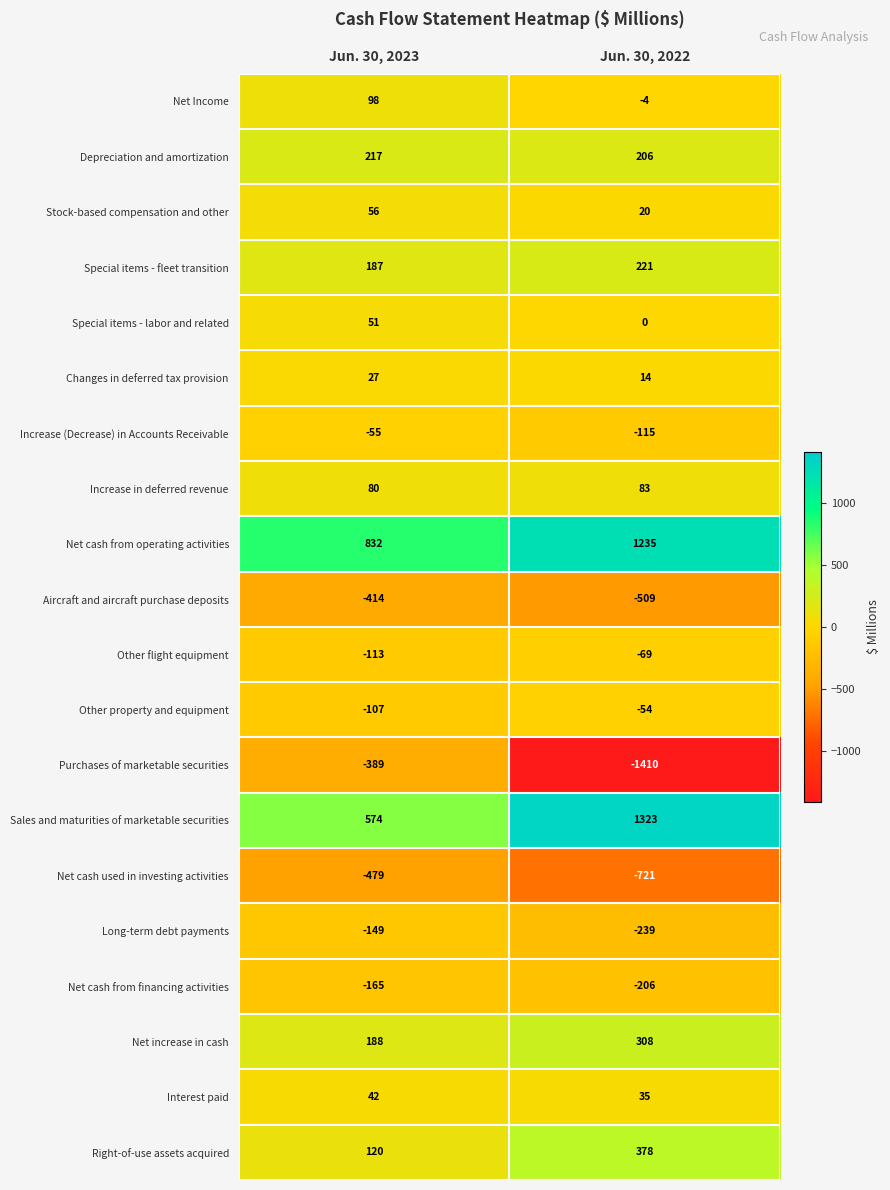

Which series has the largest range (max minus min)?

Purchases of marketable securities